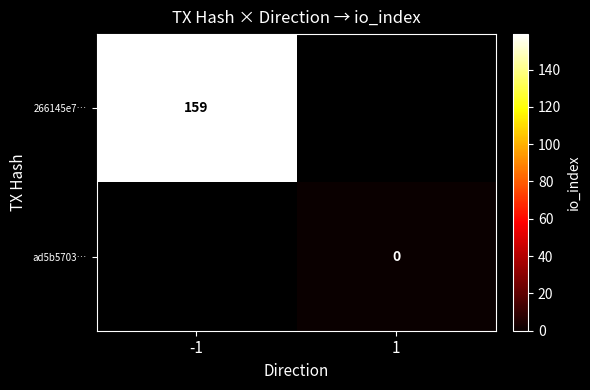

The 266145e7… series shows 159 at -1. True or false?

True